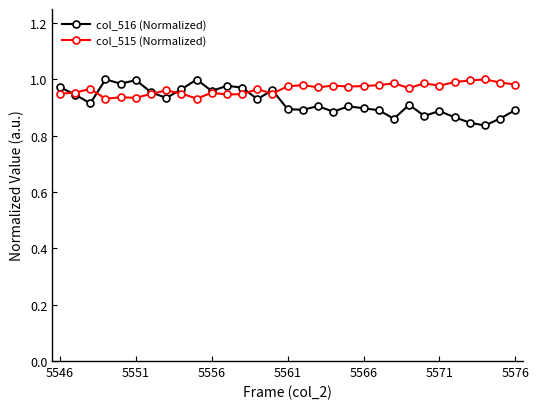

At how many categories does at least one series exceed 0?

31